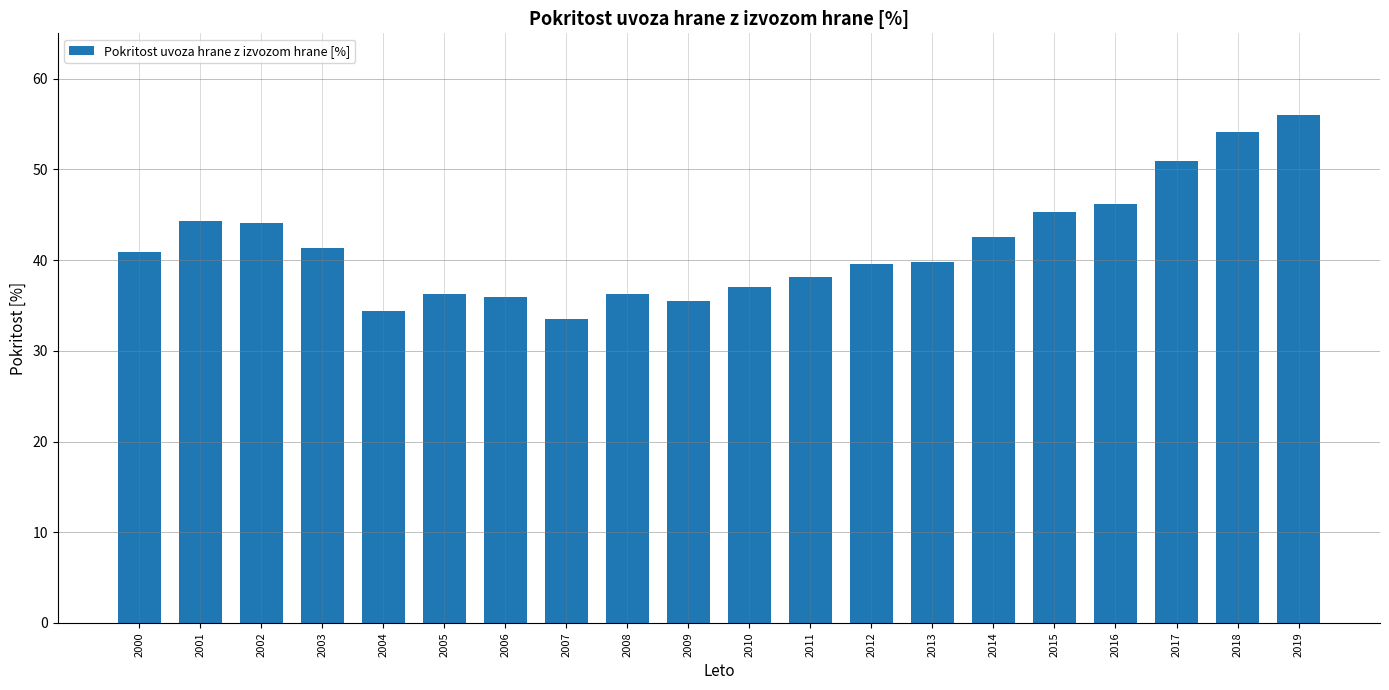

Count the number of categories in the chart.

20